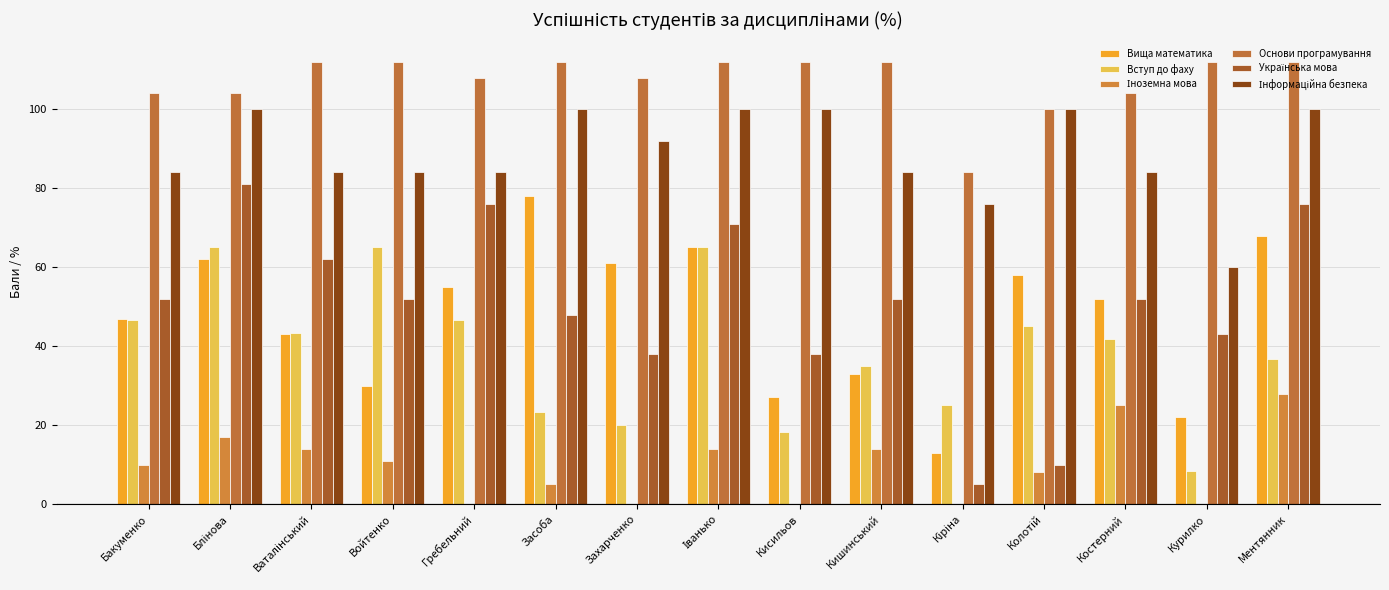

Where is Основи програмування nearest to the value 98?

Колотій